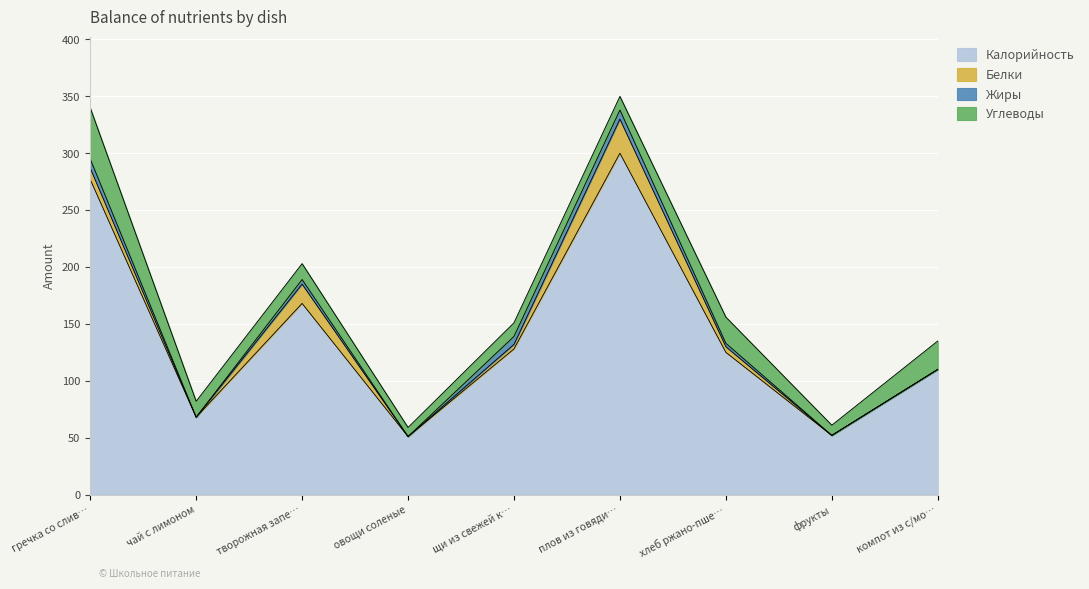

What are all the series names shown in the legend?

Калорийность, Белки, Жиры, Углеводы